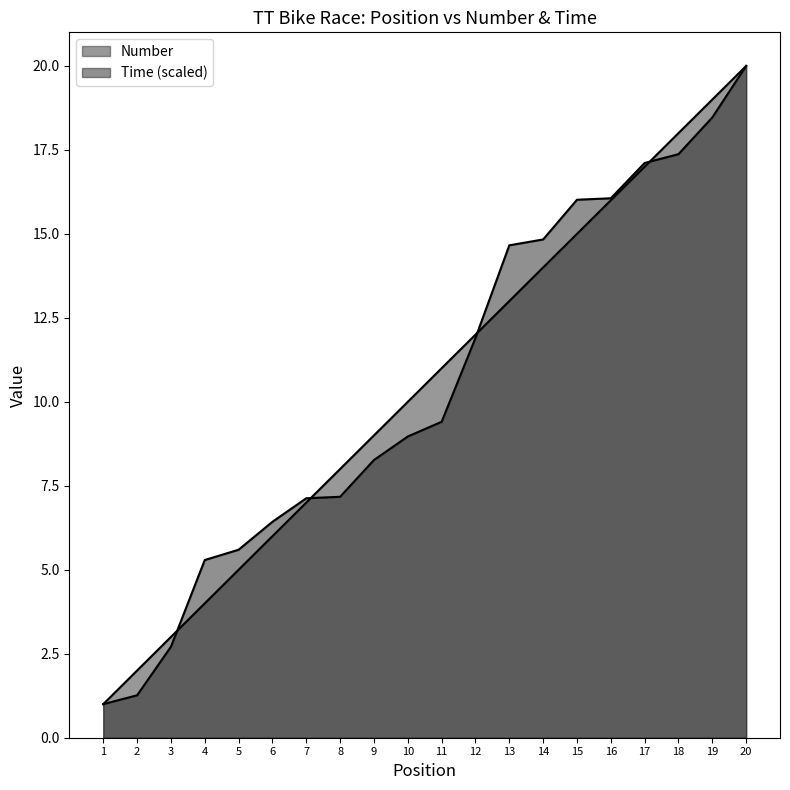

Where do Number and Position first cross each other?

3 and 4